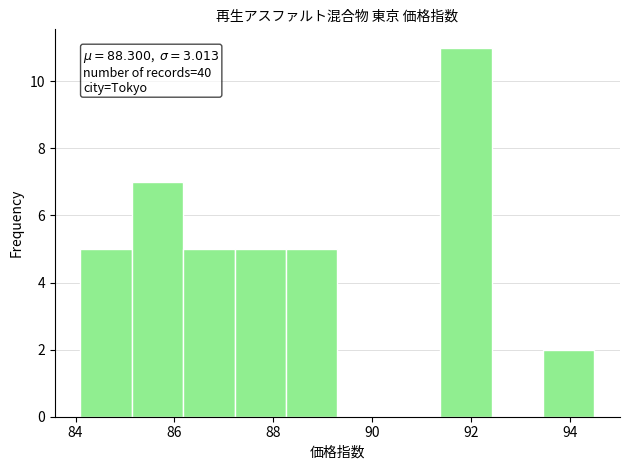

Over which range of the x-axis is the bar tallest?

91.38 to 92.42